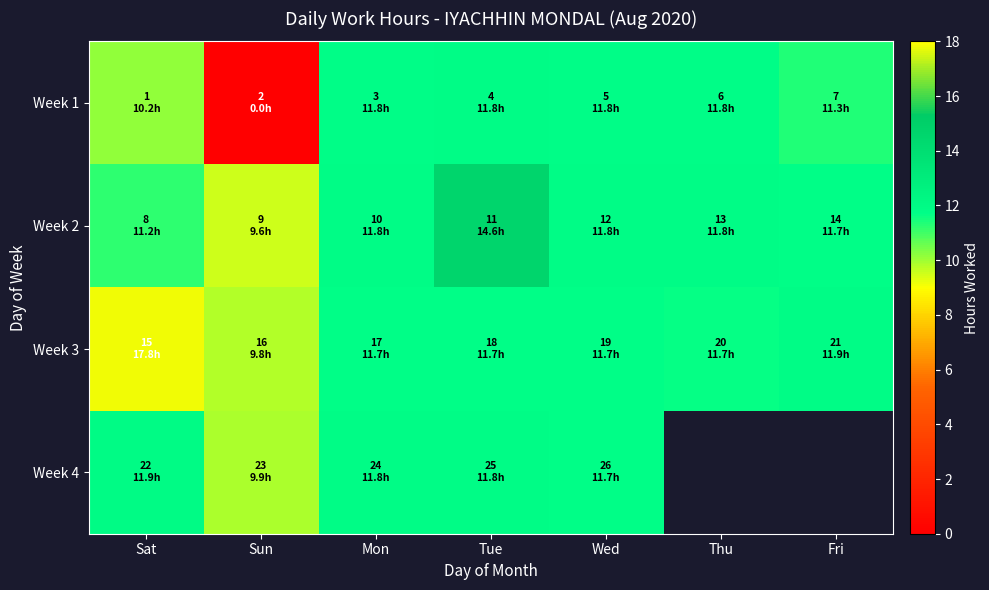

At how many categories does at least one series exceed 6?

7